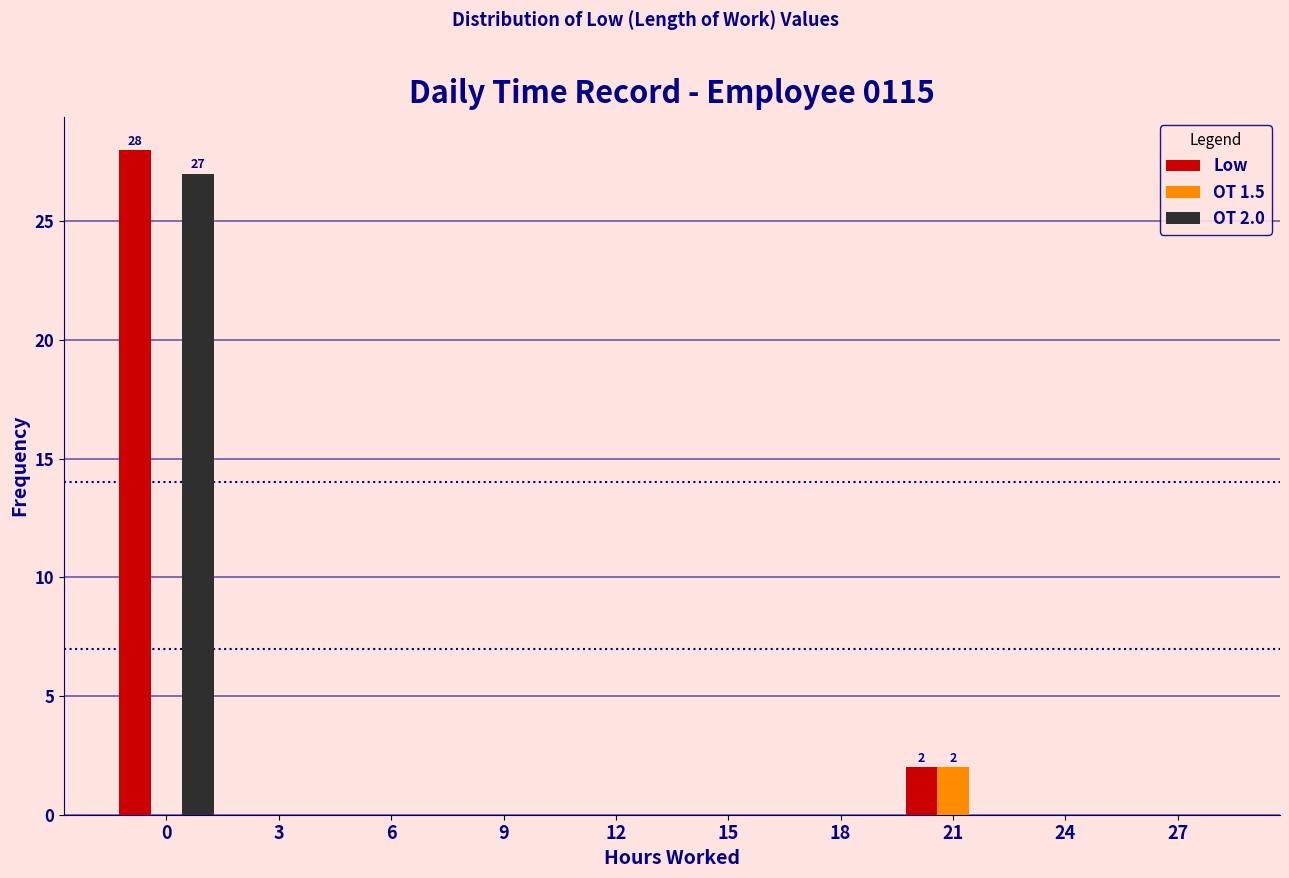

Reading right to left, what are all the values shown in this chart?

Low: 27=0	24=0	21=2	18=0	15=0	12=0	9=0	6=0	3=0	0=28
OT 1.5: 27=0	24=0	21=2	18=0	15=0	12=0	9=0	6=0	3=0	0=0
OT 2.0: 27=0	24=0	21=0	18=0	15=0	12=0	9=0	6=0	3=0	0=27